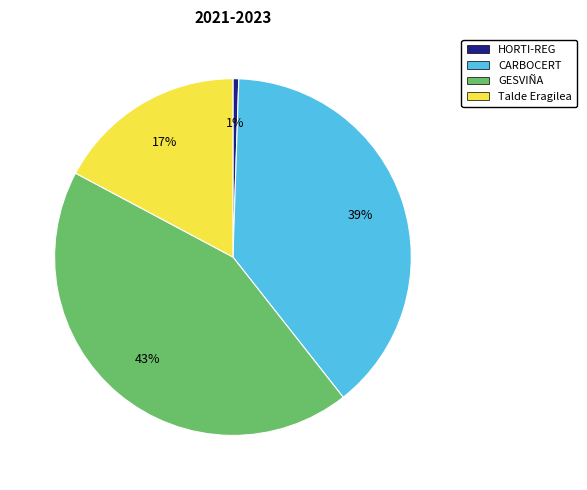

Which category has the smallest portion of the pie?

HORTI-REG